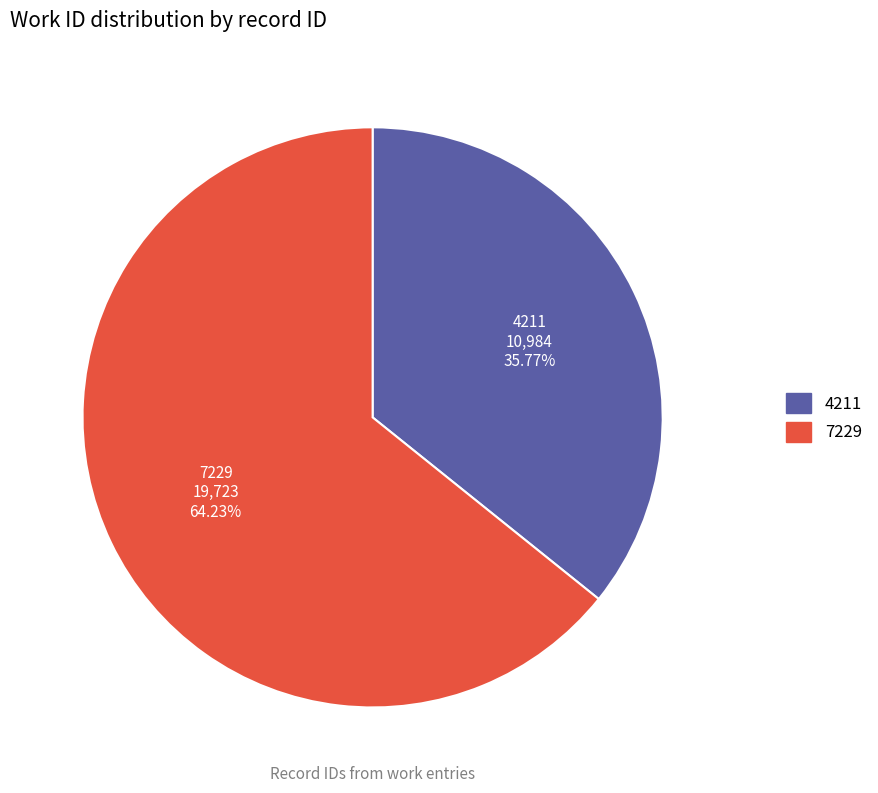

To the nearest percent, what portion does 4211 represent?

36%